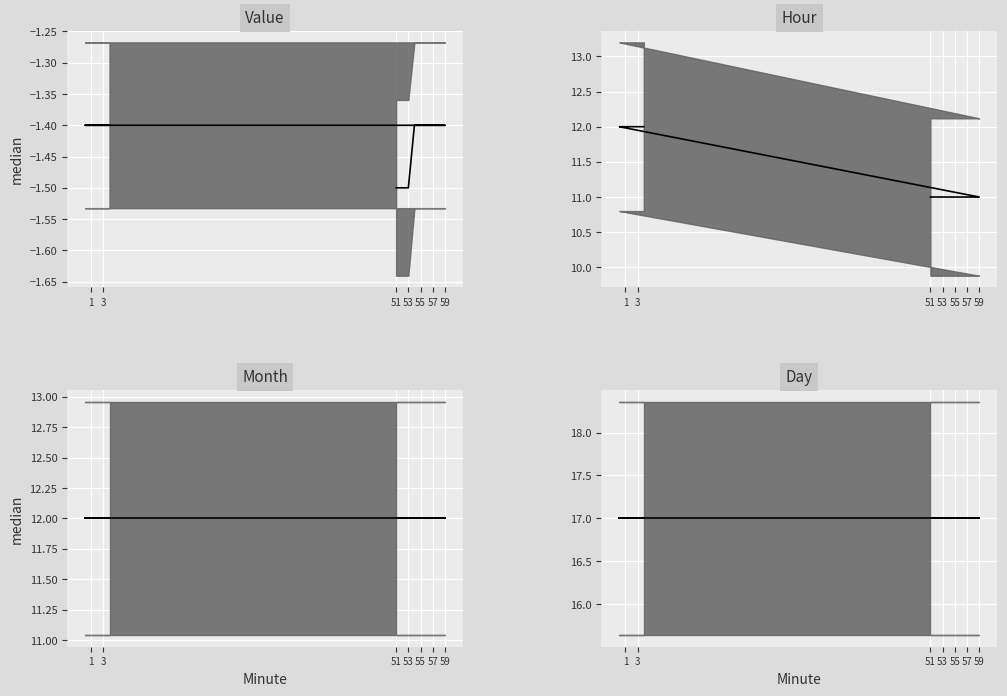

What is the sum of all Month_line values?

168.0